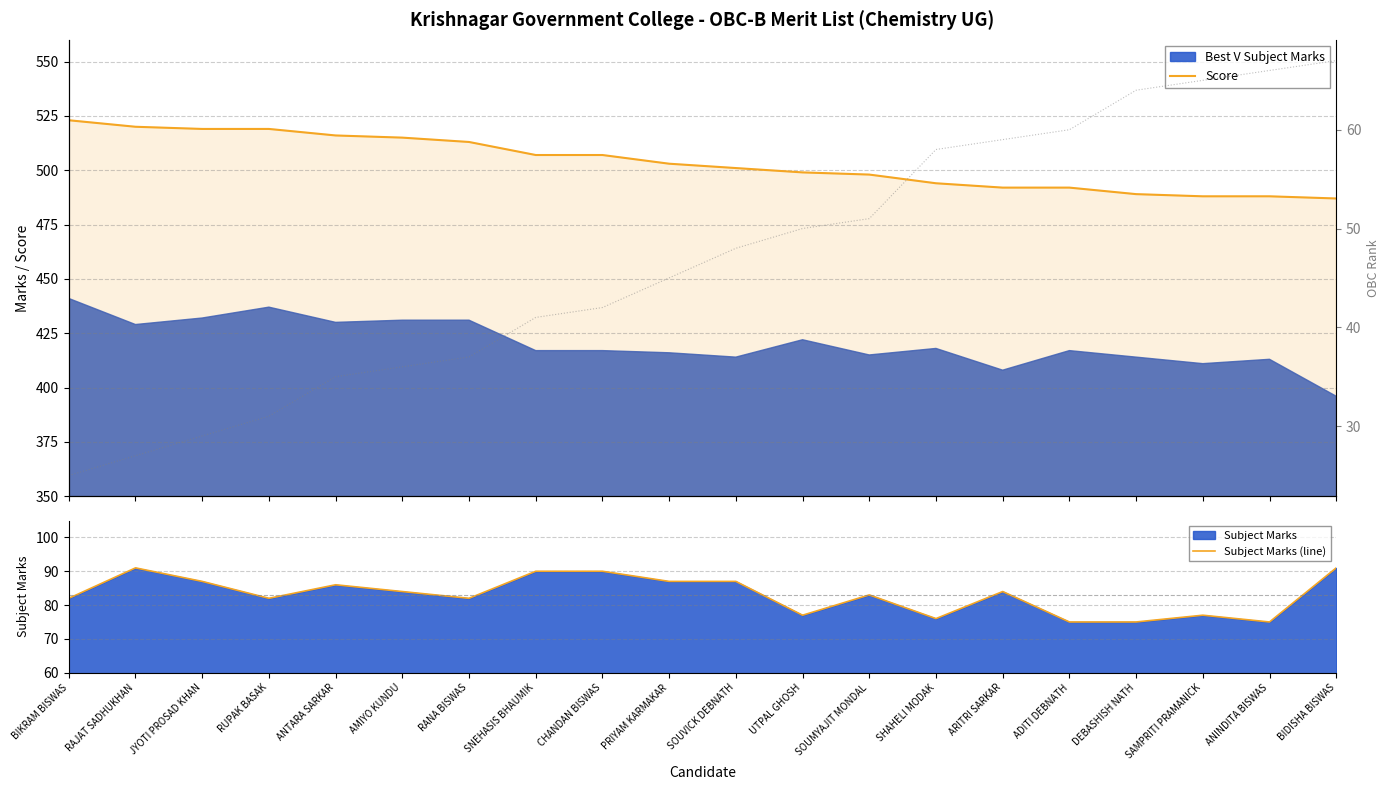

Reading left to right, extract all data points from this chart.

Score: BIKRAM BISWAS=523	RAJAT SADHUKHAN=520	JYOTI PROSAD KHAN=519	RUPAK BASAK=519	ANTARA SARKAR=516	AMIYO KUNDU=515	RANA BISWAS=513	SNEHASIS BHAUMIK=507	CHANDAN BISWAS=507	PRIYAM KARMAKAR=503	SOUVICK DEBNATH=501	UTPAL GHOSH=499	SOUMYAJIT MONDAL=498	SHAHELI MODAK=494	ARITRI SARKAR=492	ADITI DEBNATH=492	DEBASHISH NATH=489	SAMPRITI PRAMANICK=488	ANINDITA BISWAS=488	BIDISHA BISWAS=487
Subject Marks (line): BIKRAM BISWAS=82	RAJAT SADHUKHAN=91	JYOTI PROSAD KHAN=87	RUPAK BASAK=82	ANTARA SARKAR=86	AMIYO KUNDU=84	RANA BISWAS=82	SNEHASIS BHAUMIK=90	CHANDAN BISWAS=90	PRIYAM KARMAKAR=87	SOUVICK DEBNATH=87	UTPAL GHOSH=77	SOUMYAJIT MONDAL=83	SHAHELI MODAK=76	ARITRI SARKAR=84	ADITI DEBNATH=75	DEBASHISH NATH=75	SAMPRITI PRAMANICK=77	ANINDITA BISWAS=75	BIDISHA BISWAS=91